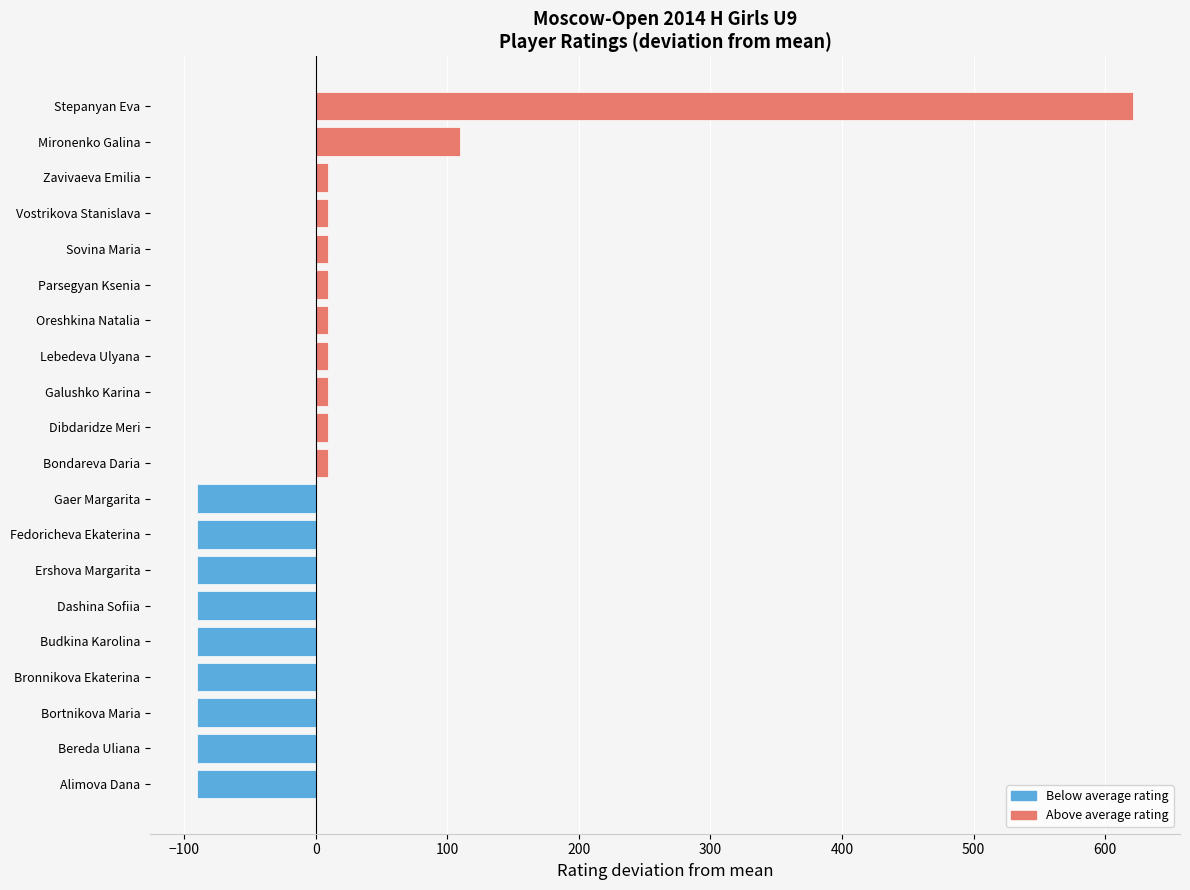

Read the value at Galushko Karina.

9.4